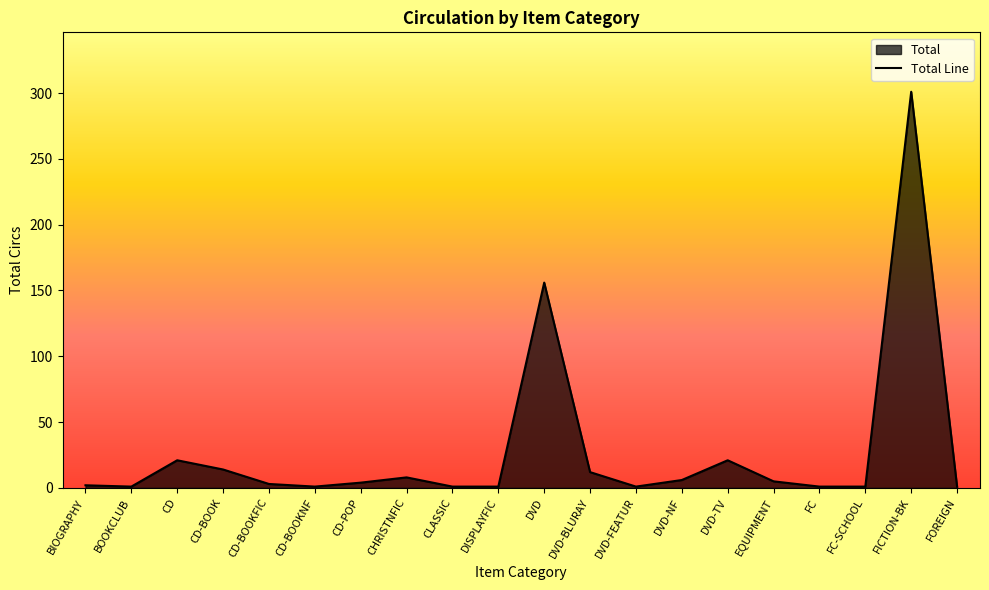

How many lines are shown in the chart?

1